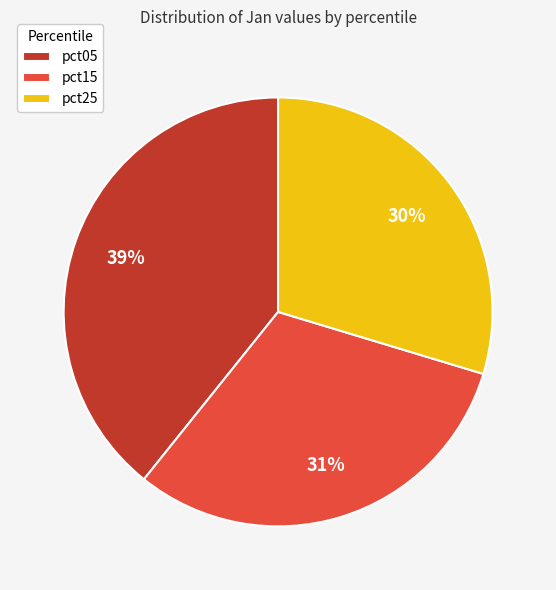

How many slices are in this pie chart?

3